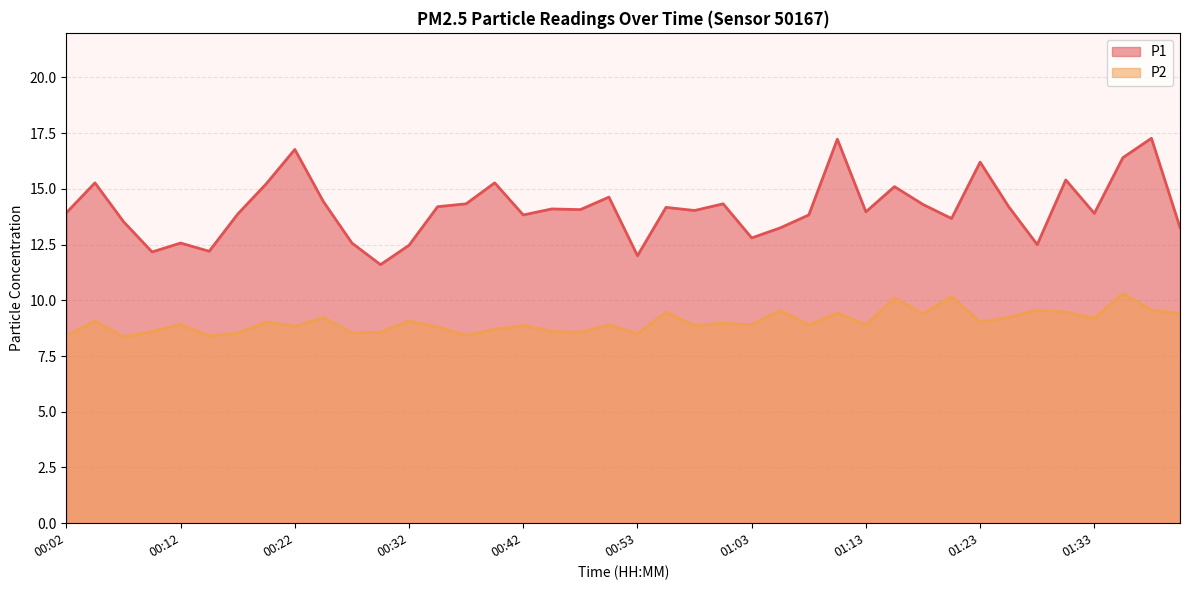

The value of P2 at 00:29 is 4.9. True or false?

False